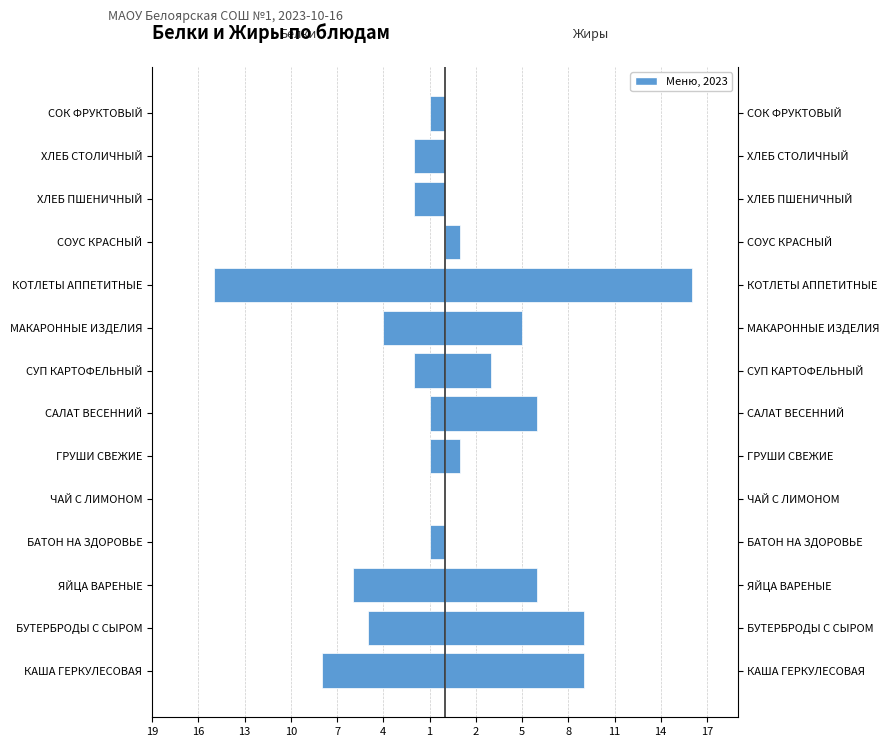

The Жиры series shows 3 at МАКАРОННЫЕ ИЗДЕЛИЯ. True or false?

False